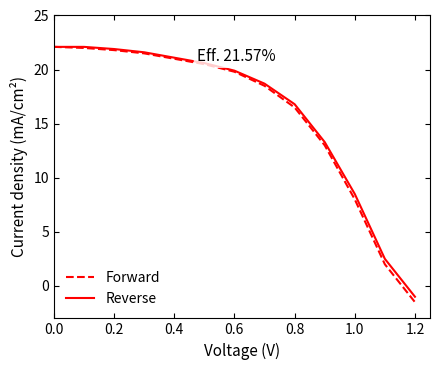

What is the maximum value for Forward?

22.1